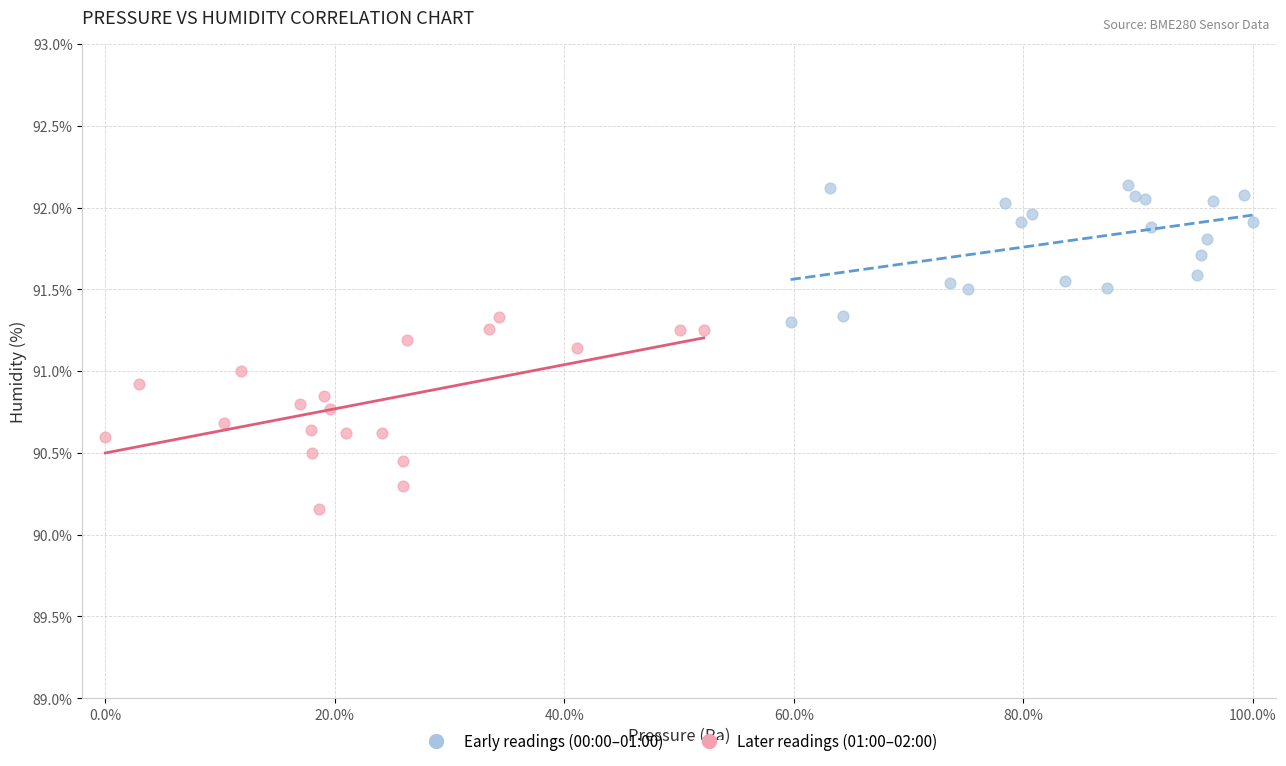

Which series has the largest Y range (max minus min)?

Later readings (01:00–02:00)